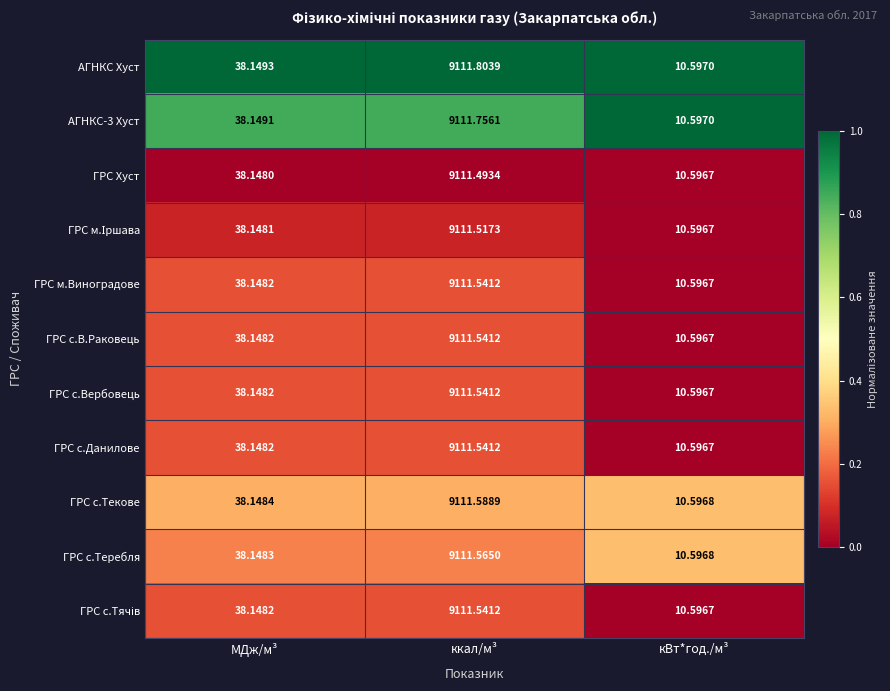

Which series has the largest range (max minus min)?

АГНКС Хуст